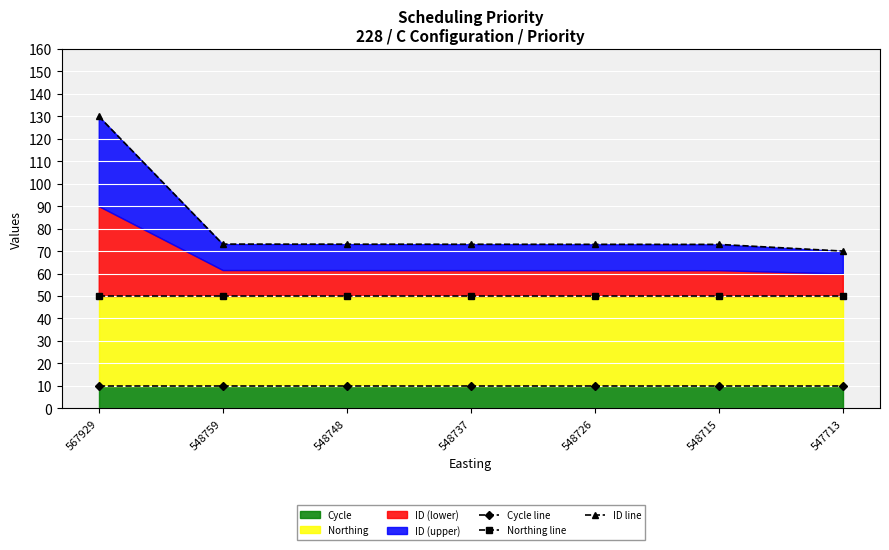

Is it true that ID line equals 73.1 at 548748?

True